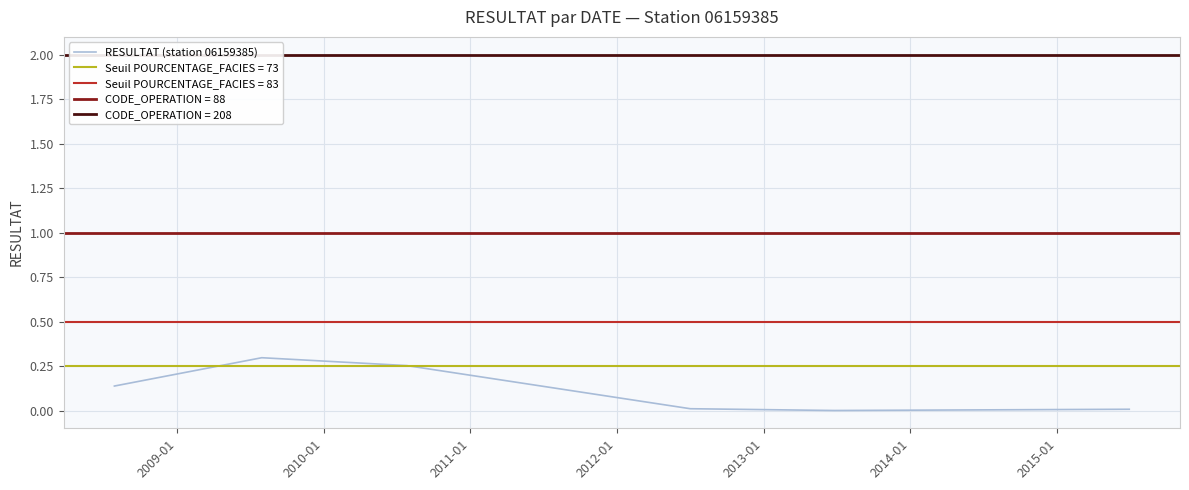

Reading left to right, extract all data points from this chart.

0.1	0.3	0.3	0.0	0.0	0.0